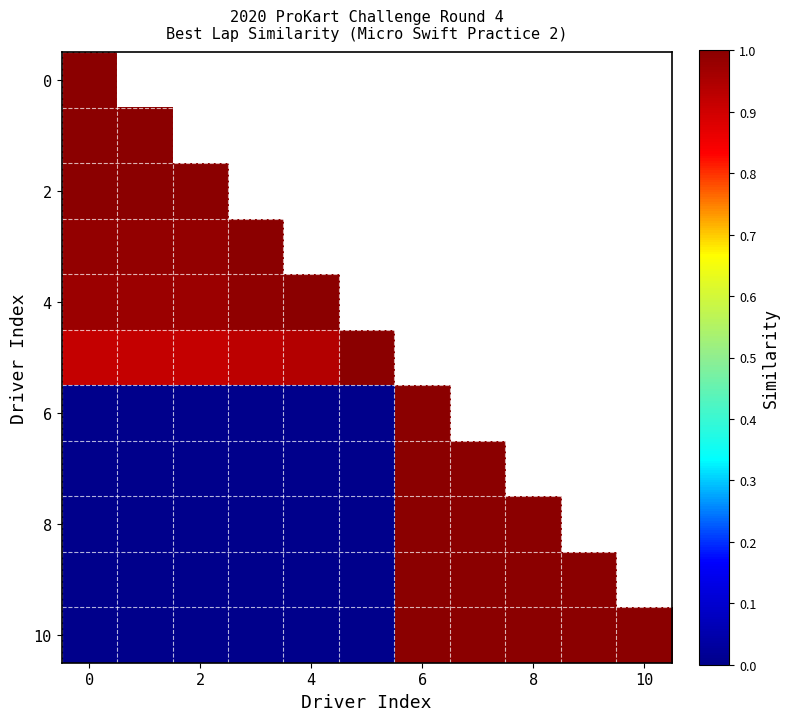

True or false: row_6 has a value of 0.5 at 10.

False